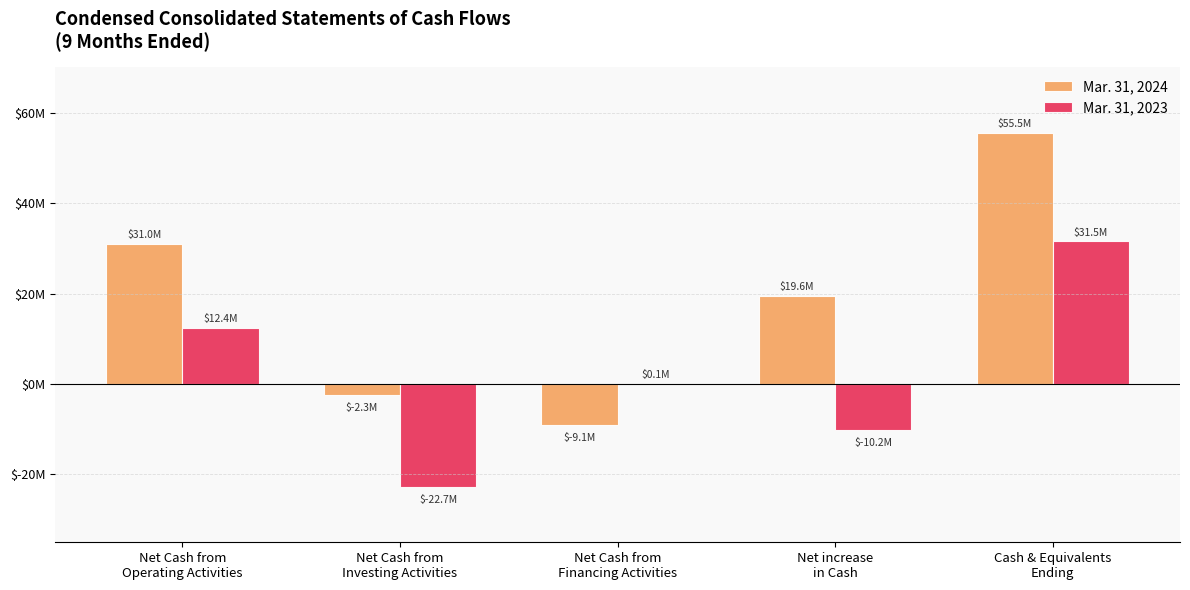

Does the chart contain stacked bars?

No